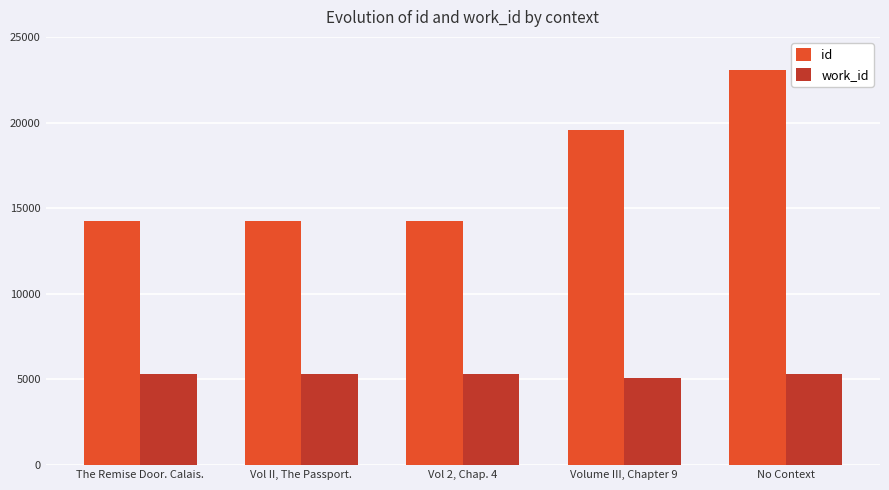

The value of id at Vol II, The Passport. is 14246. True or false?

True